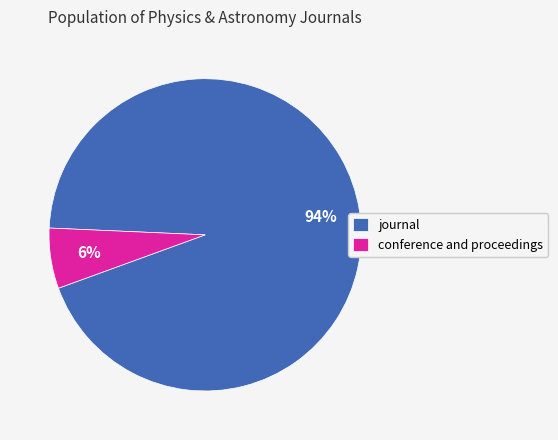

Combined, do journal and conference and proceedings account for over 50%?

Yes